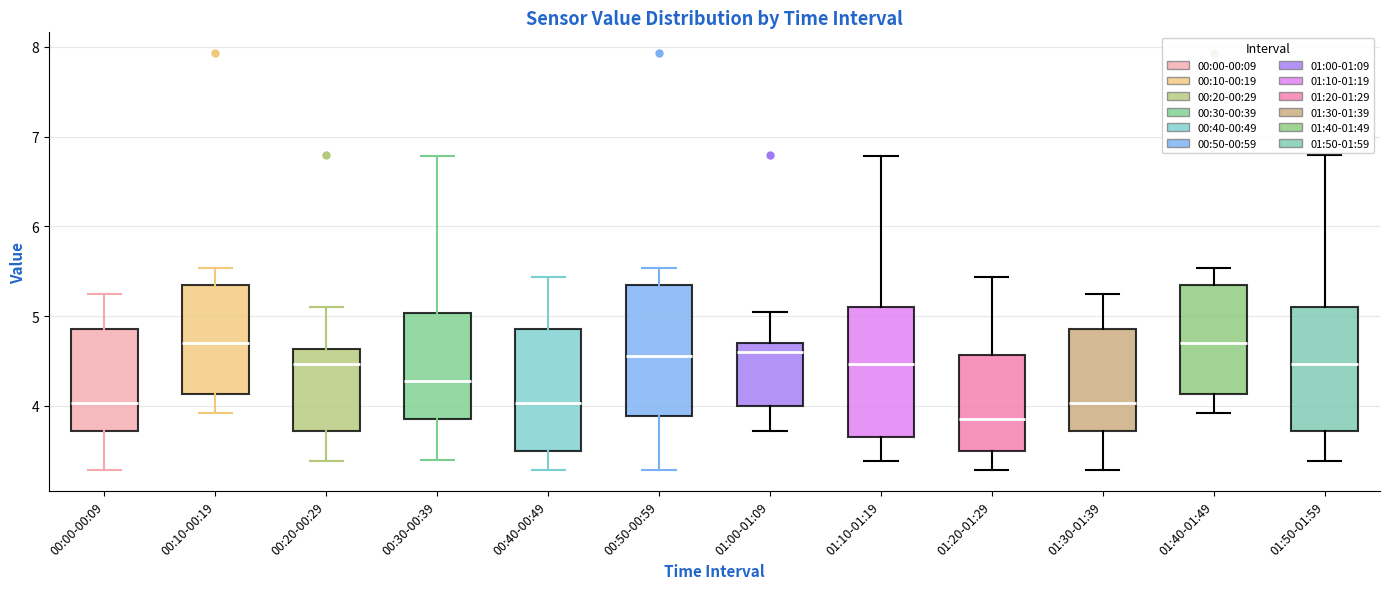

Reading left to right, transcribe this box plot: for each box, give where its median line is, the range the box spans, and where its two whiskers end, as read against the y-axis. The values are not printed on the chart, so give them approximately, as read against the axis.

00:00-00:09: median 4.0, box 3.7 to 4.9, whiskers 3.3 to 5.3
00:10-00:19: median 4.7, box 4.1 to 5.4, whiskers 3.9 to 5.5
00:20-00:29: median 4.5, box 3.7 to 4.6, whiskers 3.4 to 5.1
00:30-00:39: median 4.3, box 3.9 to 5.0, whiskers 3.4 to 6.8
00:40-00:49: median 4.0, box 3.5 to 4.9, whiskers 3.3 to 5.4
00:50-00:59: median 4.6, box 3.9 to 5.4, whiskers 3.3 to 5.5
01:00-01:09: median 4.6, box 4.0 to 4.7, whiskers 3.7 to 5.1
01:10-01:19: median 4.5, box 3.7 to 5.1, whiskers 3.4 to 6.8
01:20-01:29: median 3.9, box 3.5 to 4.6, whiskers 3.3 to 5.4
01:30-01:39: median 4.0, box 3.7 to 4.9, whiskers 3.3 to 5.3
01:40-01:49: median 4.7, box 4.1 to 5.4, whiskers 3.9 to 5.5
01:50-01:59: median 4.5, box 3.7 to 5.1, whiskers 3.4 to 6.8